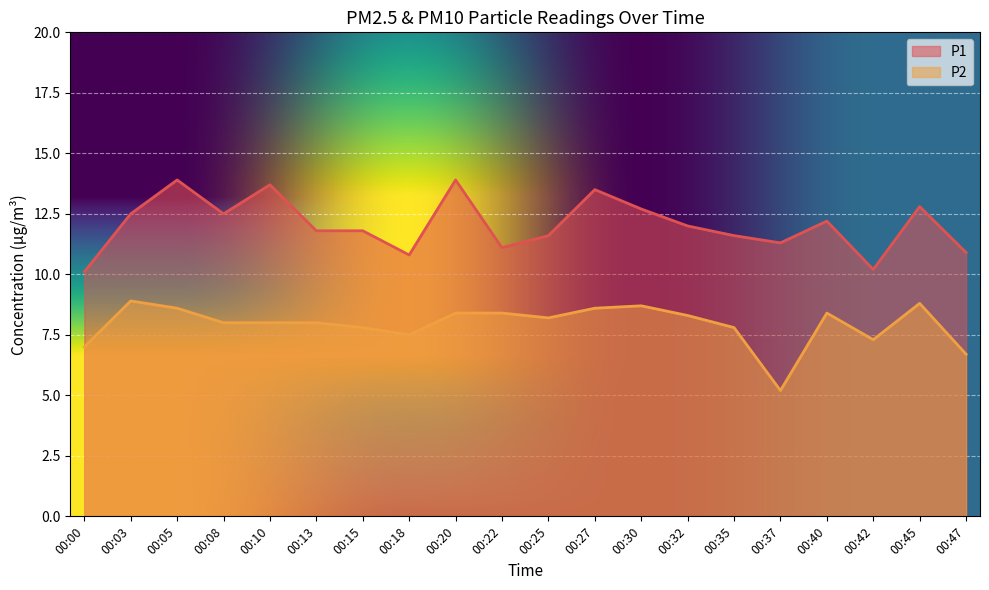

How many data points does each series have?

20